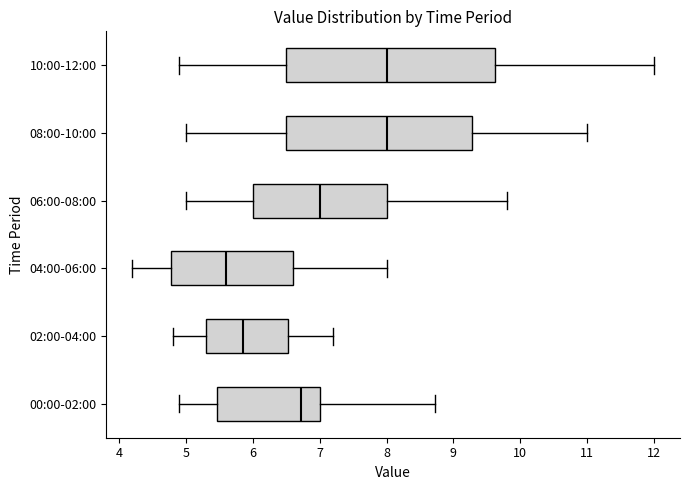

Reading bottom to top, transcribe this box plot: for each box, give where its median line is, the range the box spans, and where its two whiskers end, as read against the x-axis. The values are not printed on the chart, so give them approximately, as read against the axis.

00:00-02:00: median 6.7, box 5.5 to 7.0, whiskers 4.9 to 8.7
02:00-04:00: median 5.9, box 5.3 to 6.5, whiskers 4.8 to 7.2
04:00-06:00: median 5.6, box 4.8 to 6.6, whiskers 4.2 to 8.0
06:00-08:00: median 7.0, box 6.0 to 8.0, whiskers 5.0 to 9.8
08:00-10:00: median 8.0, box 6.5 to 9.3, whiskers 5.0 to 11.0
10:00-12:00: median 8.0, box 6.5 to 9.6, whiskers 4.9 to 12.0